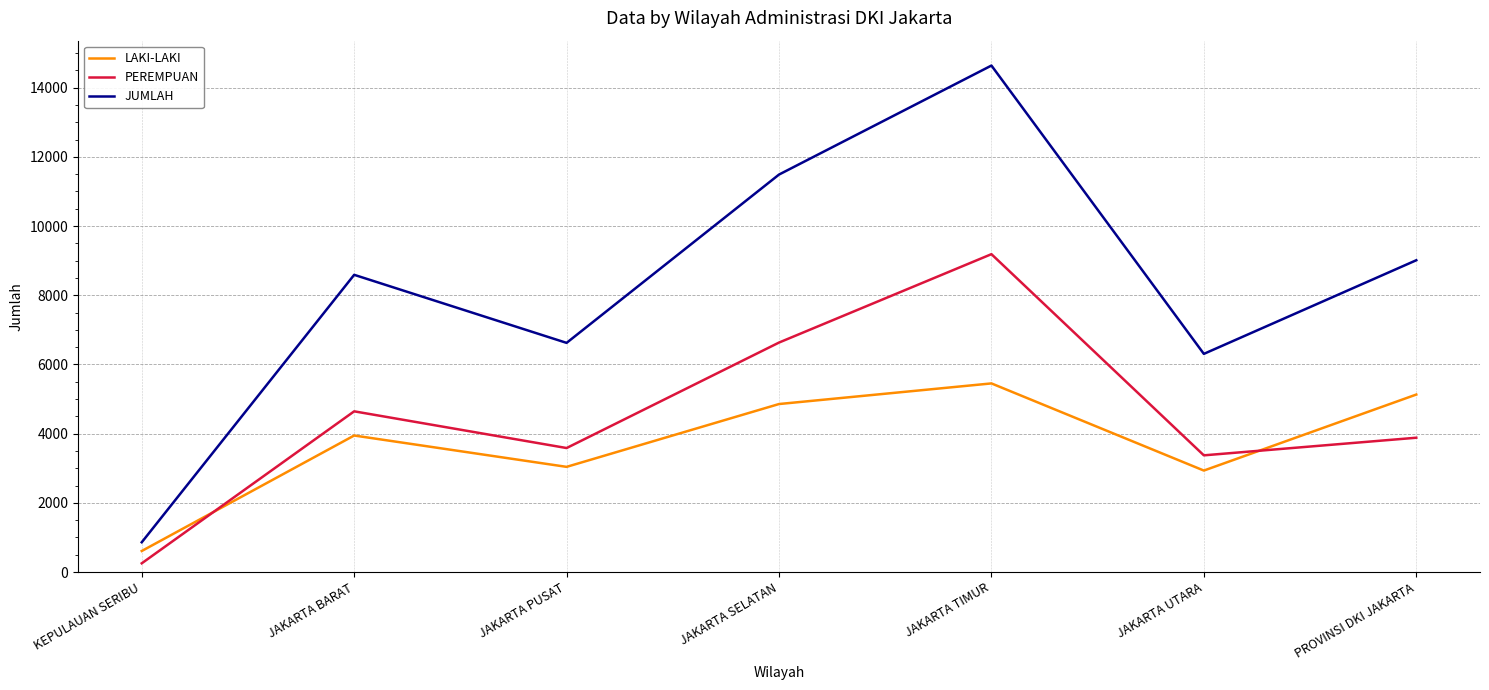

At which label does LAKI-LAKI reach its minimum?

KEPULAUAN SERIBU